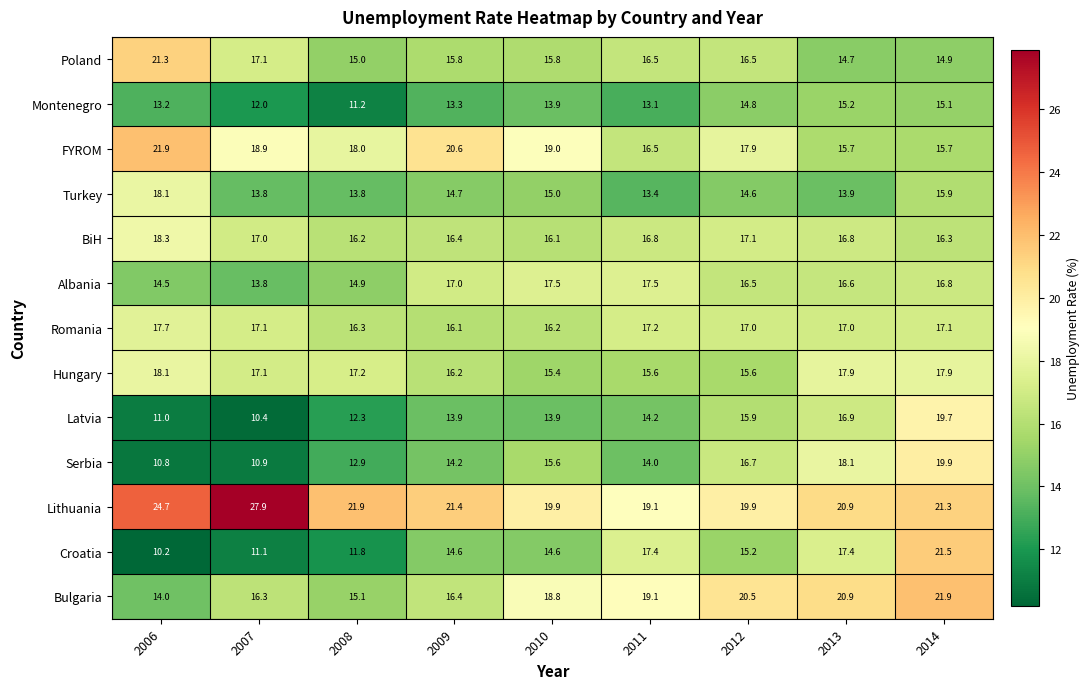

What is the average value of the Romania series?

16.9